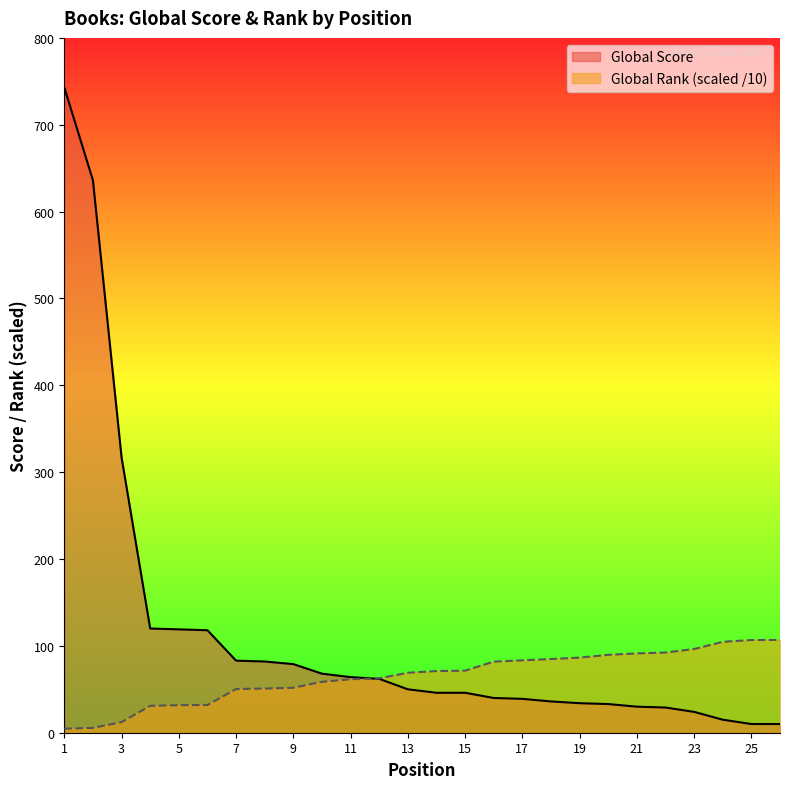

True or false: Global Score has more than 0 interior local peaks.

False